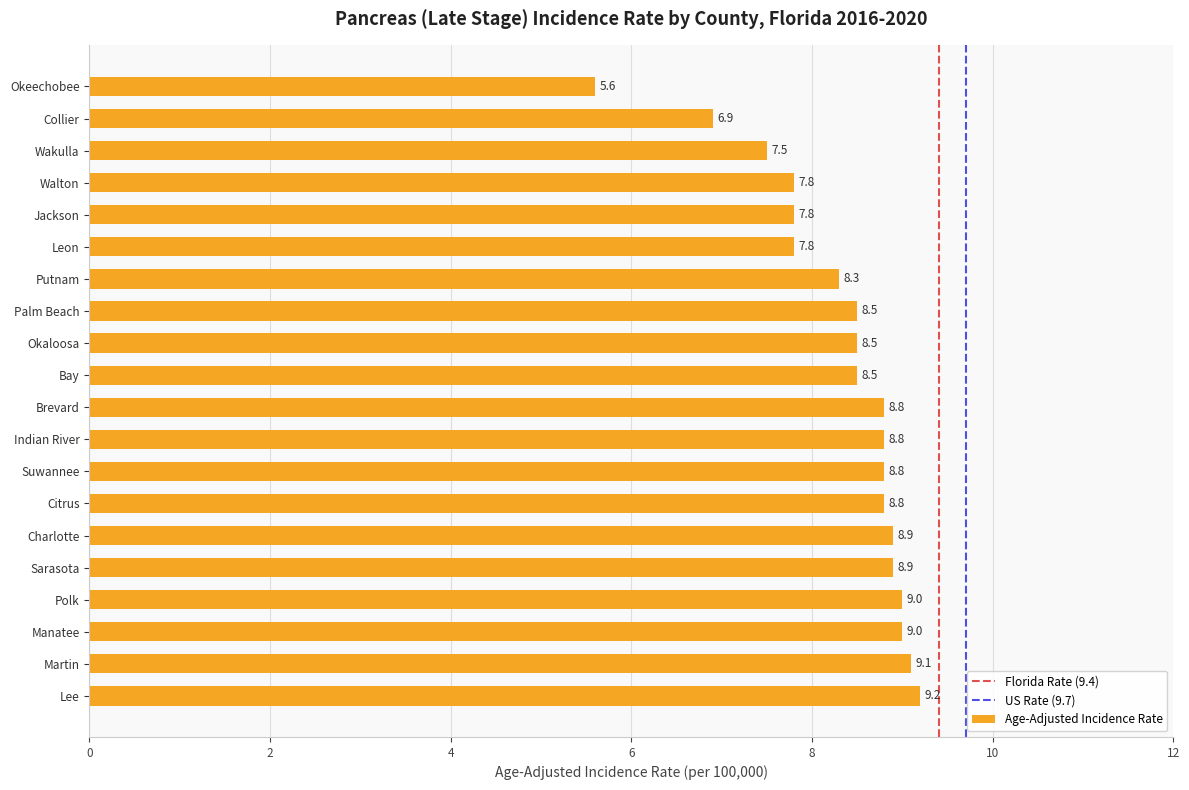

What is the smallest value displayed?

5.6